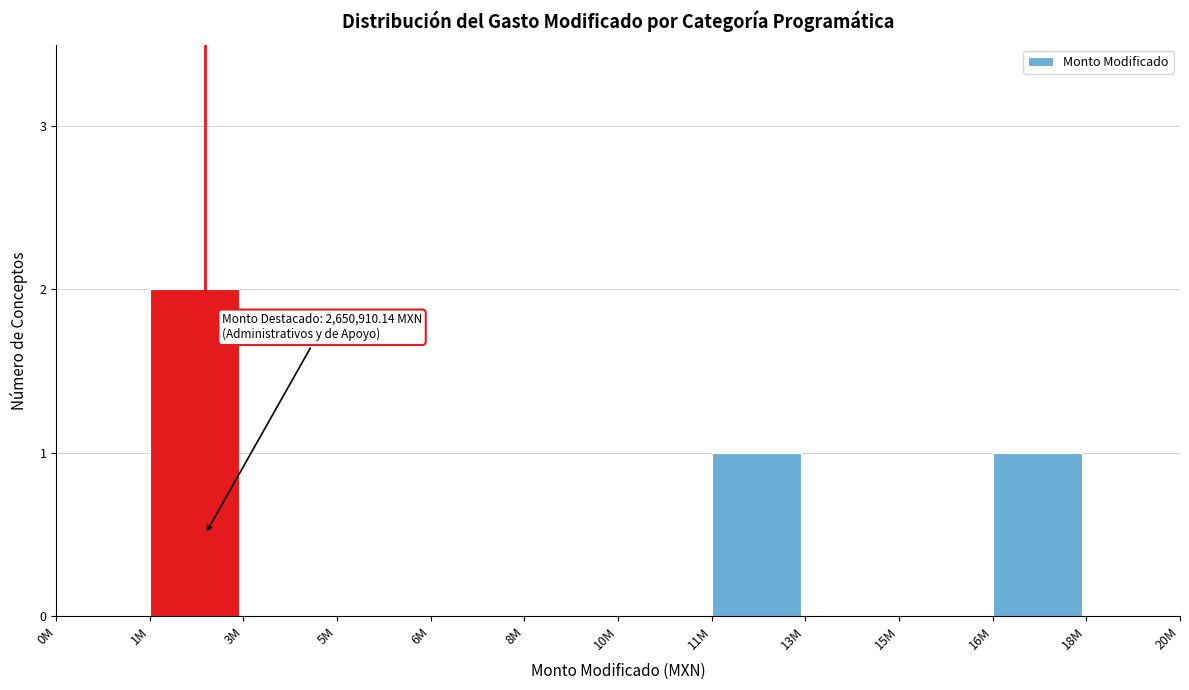

Reading right to left, what are all the values shown in this chart?

18M=0	16M=1	15M=0	13M=0	11M=1	10M=0	8M=0	6M=0	5M=0	3M=0	1M=2	0M=0